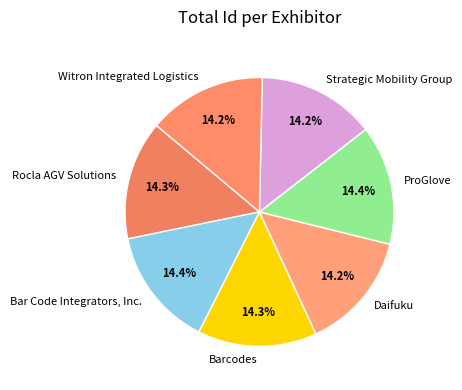

To the nearest percent, what percentage of the pie is Rocla AGV Solutions?

14%